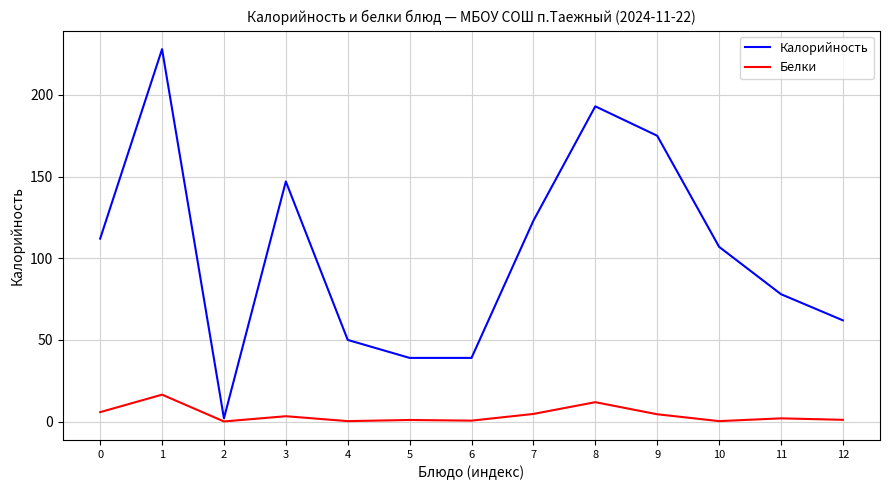

What is the approximate value of Калорийность at 4?

50.0